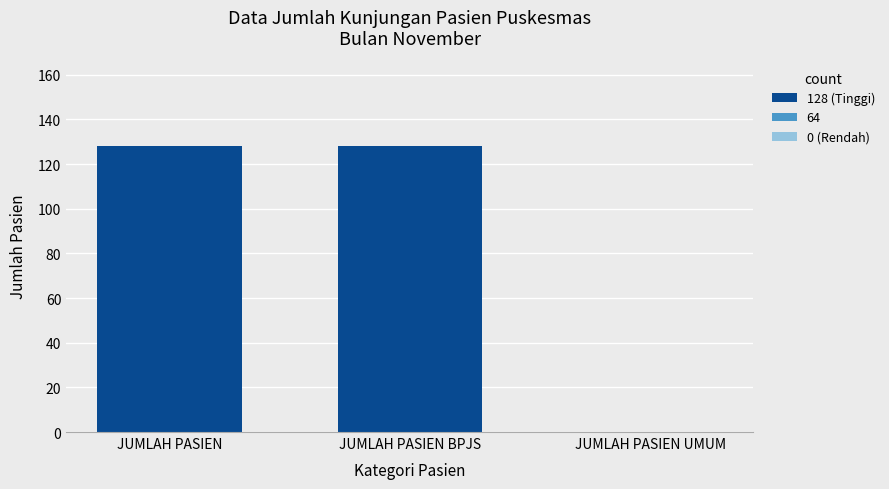

Are the bars horizontal?

No